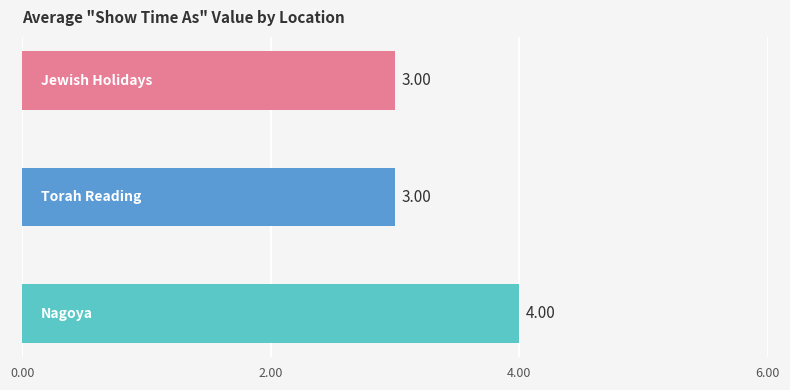

How many data points does each series have?

3